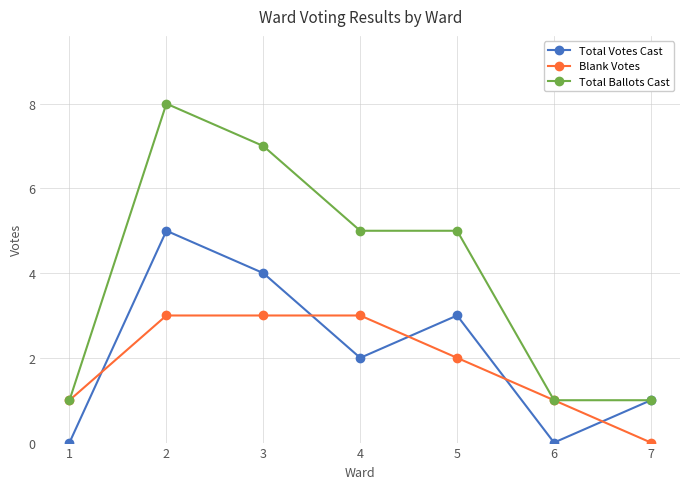

Where is the first local maximum for Total Ballots Cast?

2